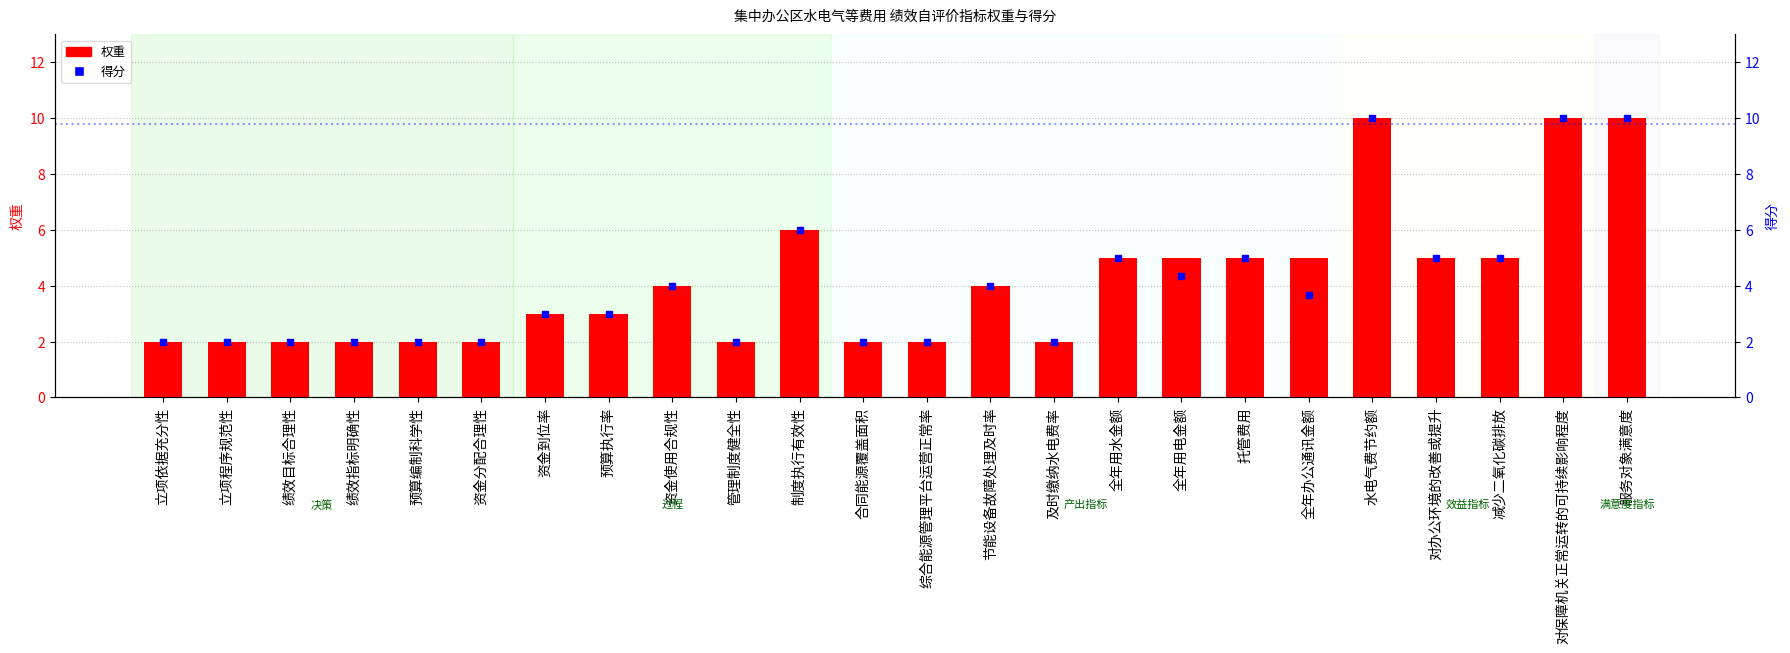

List the series in order of their overall mean, lowest first.

得分, 权重